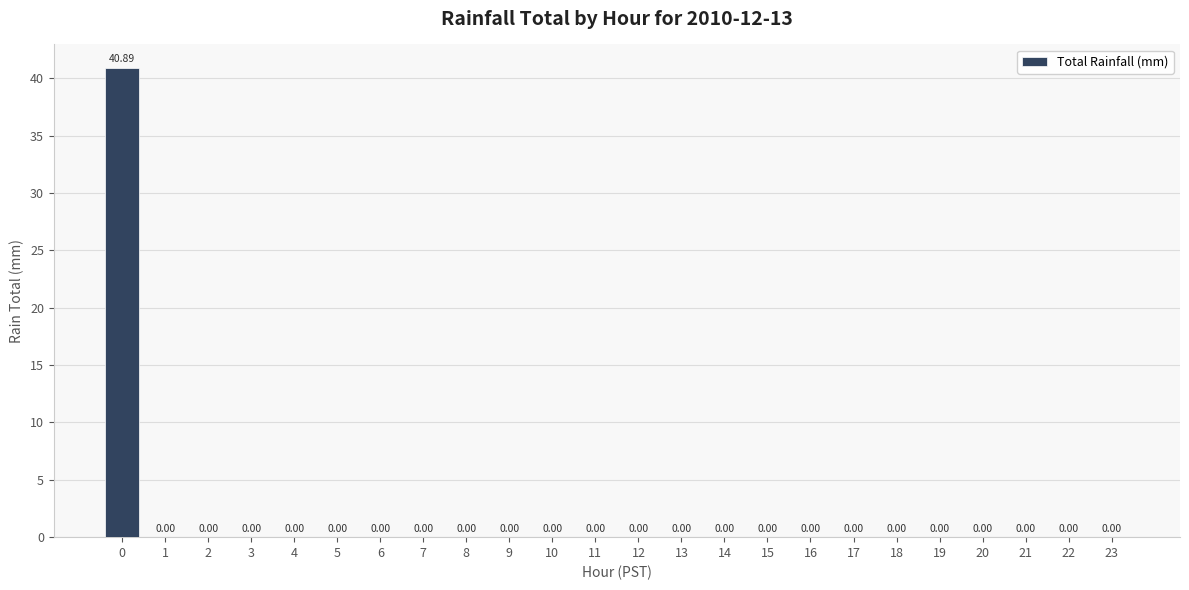

Are the bars horizontal?

No